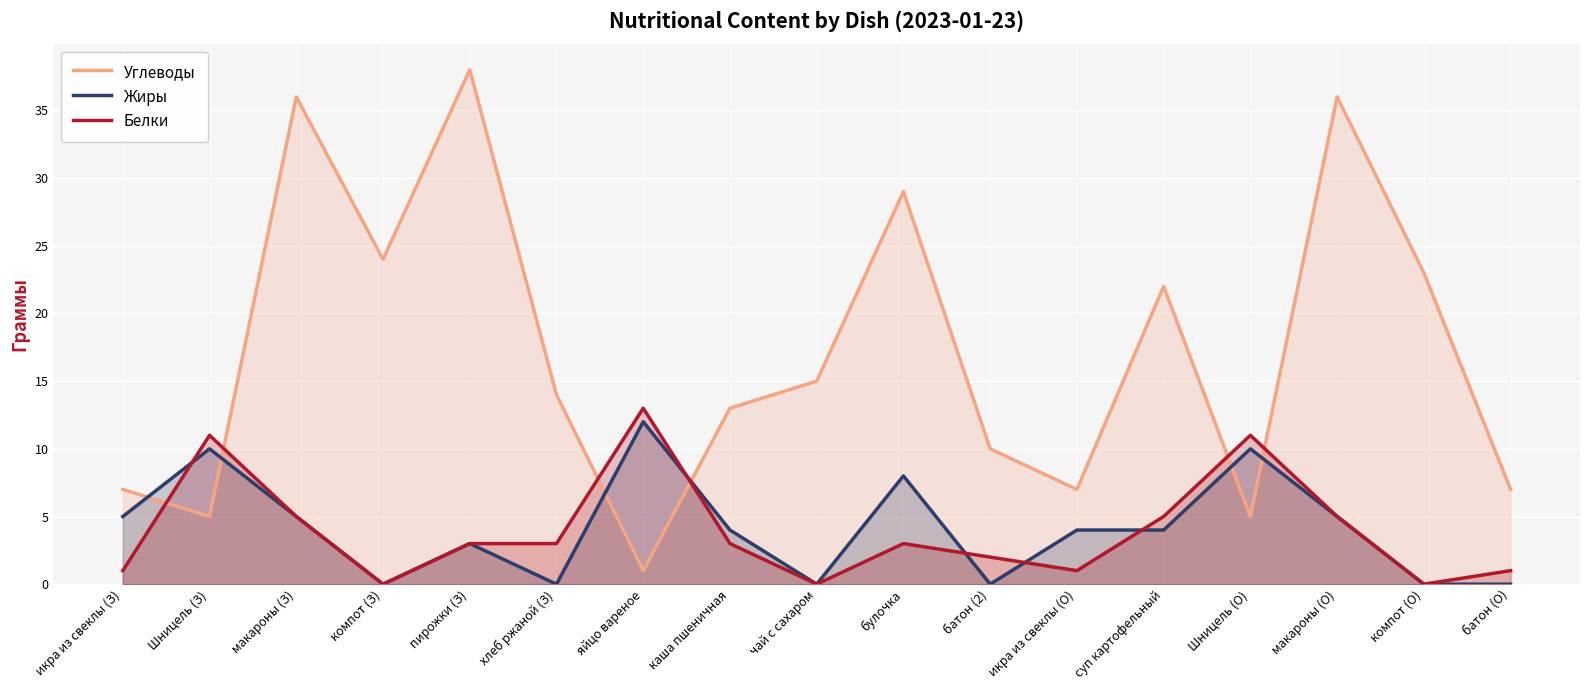

The value of Жиры at Шницель (О) is 10. True or false?

True